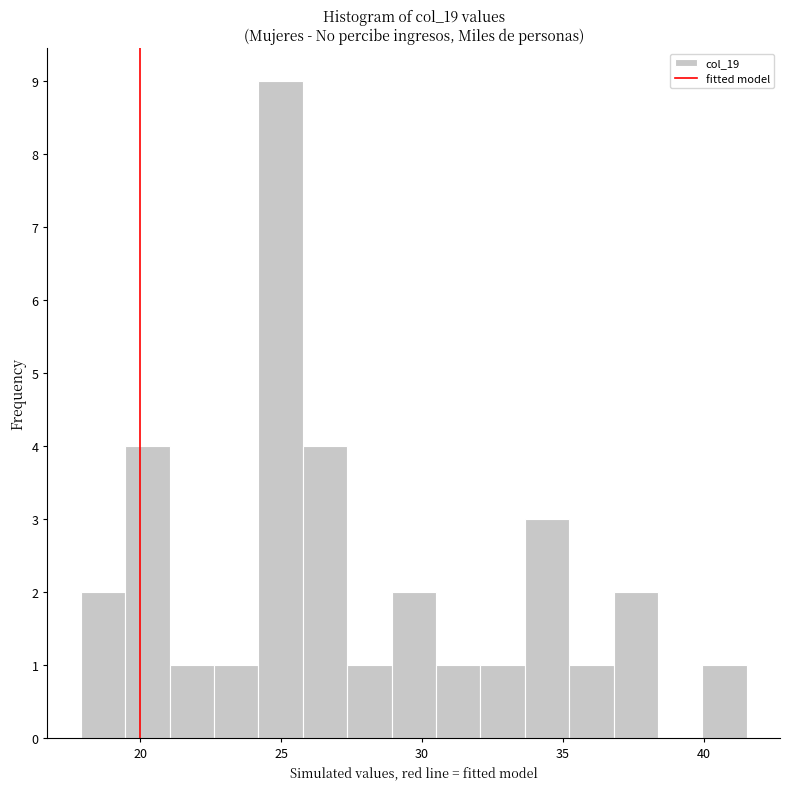

Read against the x-axis, roughly where is the centre of the tallest bar?

25.0